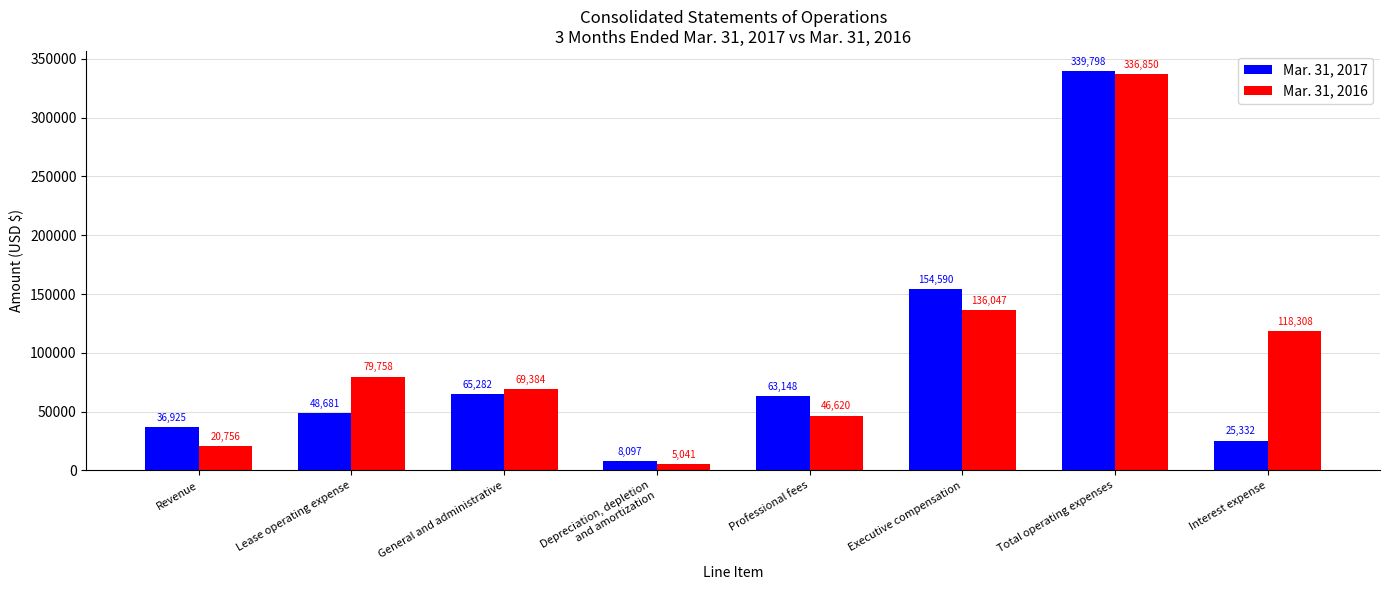

The Mar. 31, 2017 series shows 87739 at General and administrative. True or false?

False